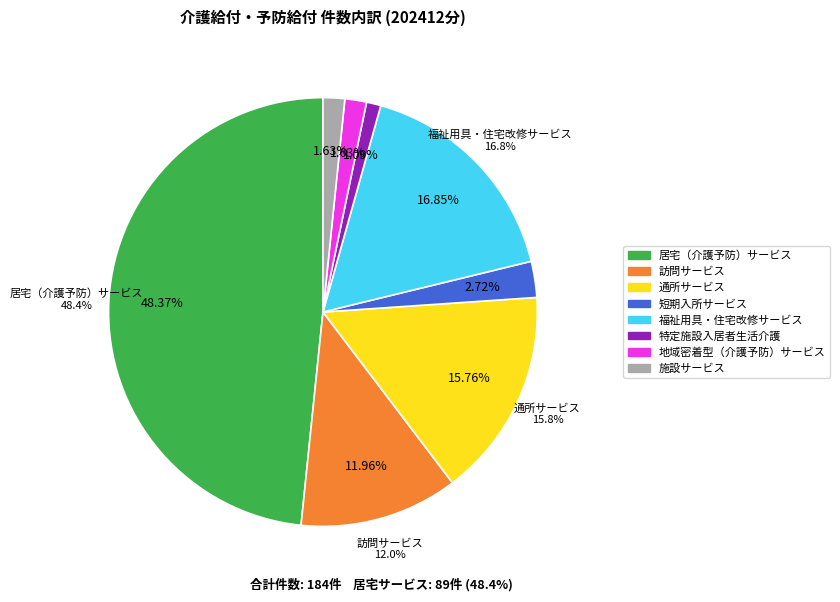

To the nearest percent, what percentage of the pie is 福祉用具・住宅改修サービス?

17%